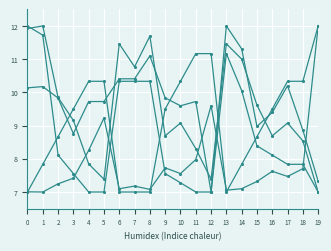

Count the number of categories in the chart.

20